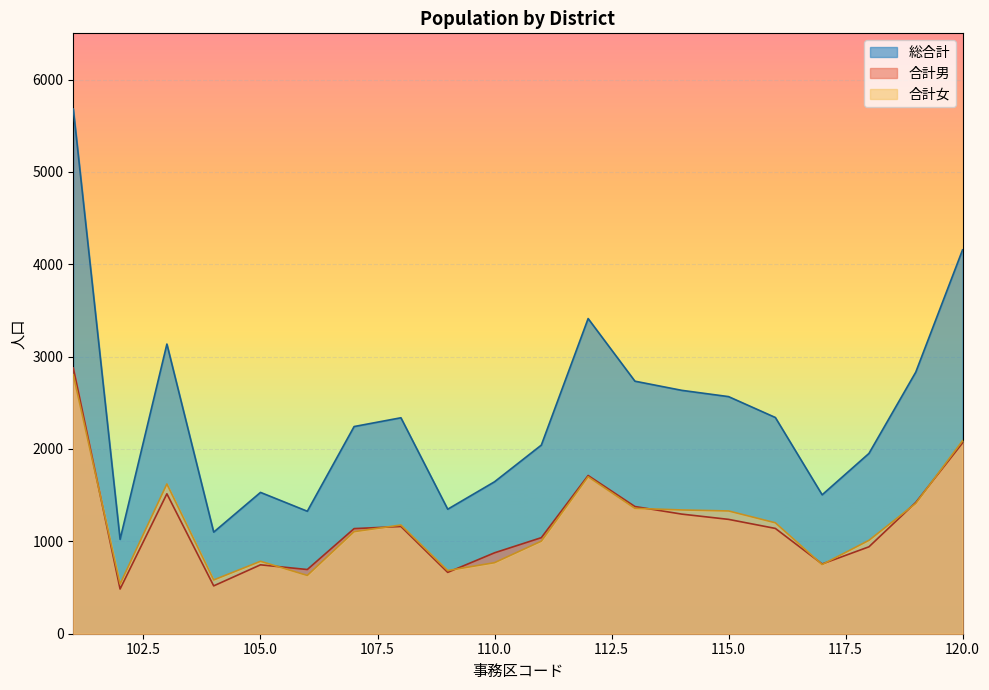

True or false: 合計男 has a value of 1295 at 114.

True